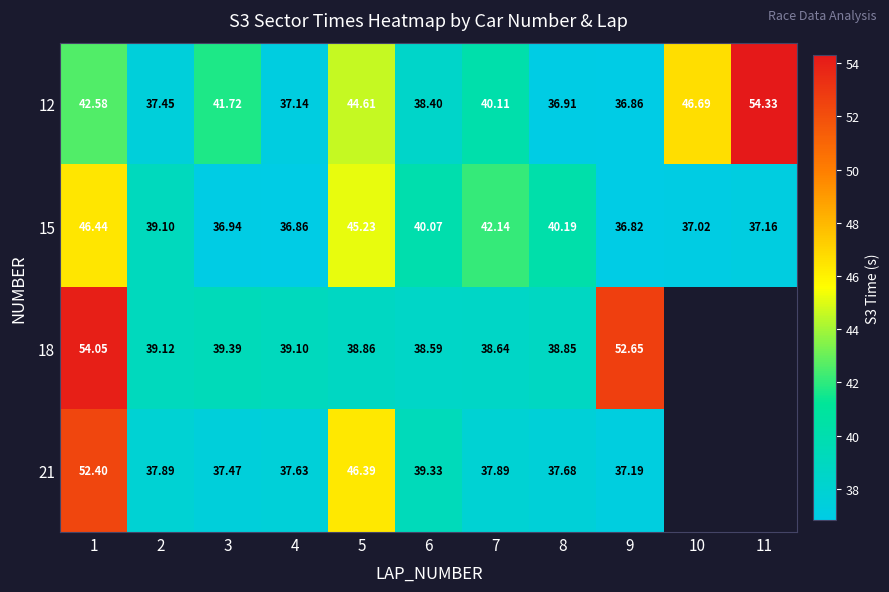

Is it true that 15 equals 69.8 at 2?

False